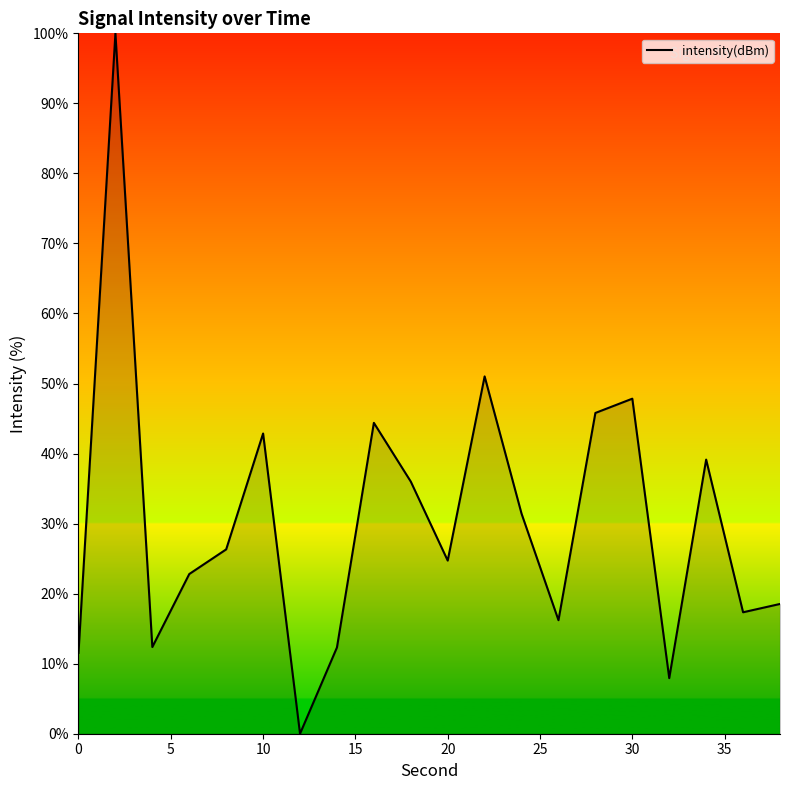

What is the difference between the maximum and minimum values?

100.0